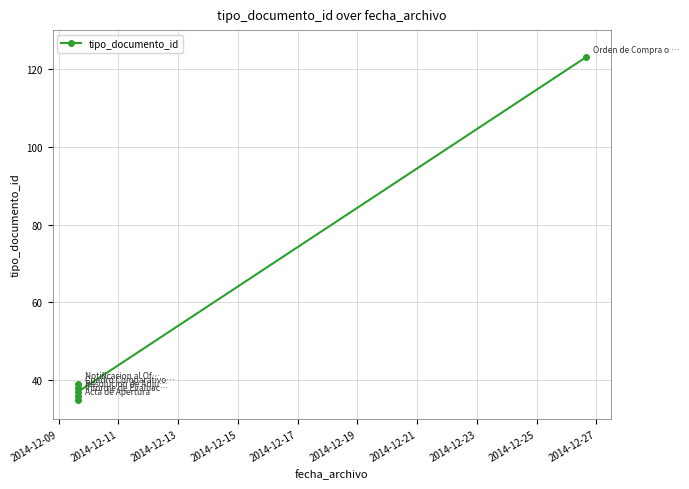

What is the change in value from 2014-12-09 to 2014-12-15?

+4